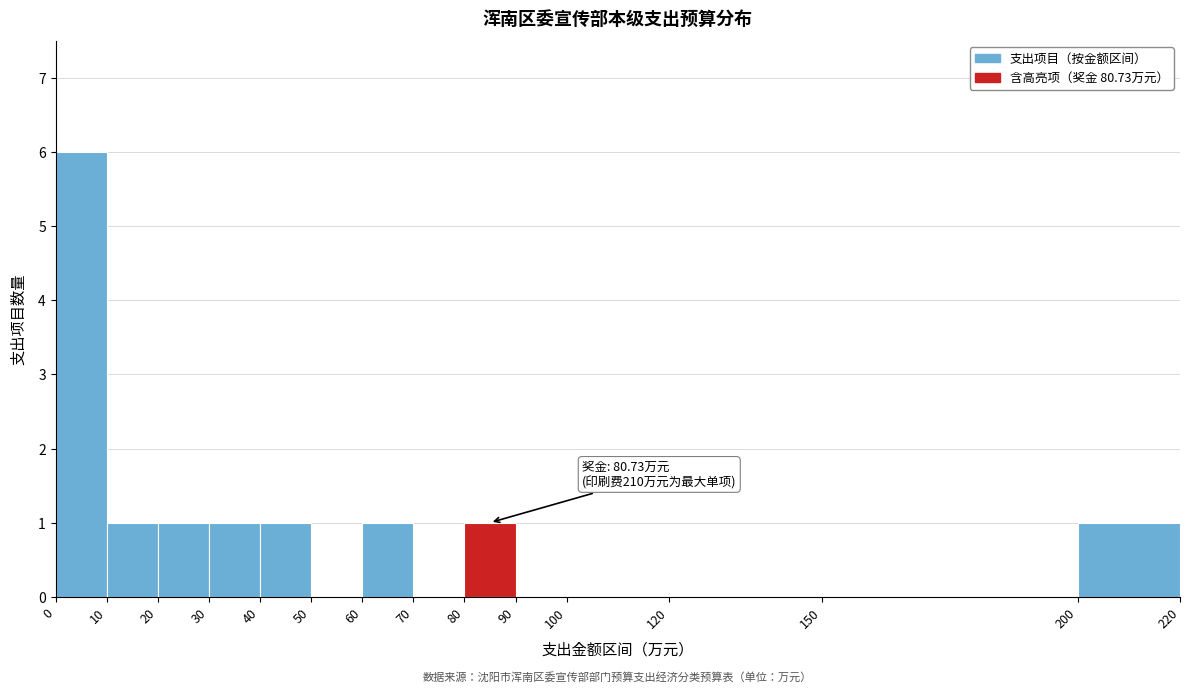

Which range on the x-axis has the tallest bar?

0 to 10